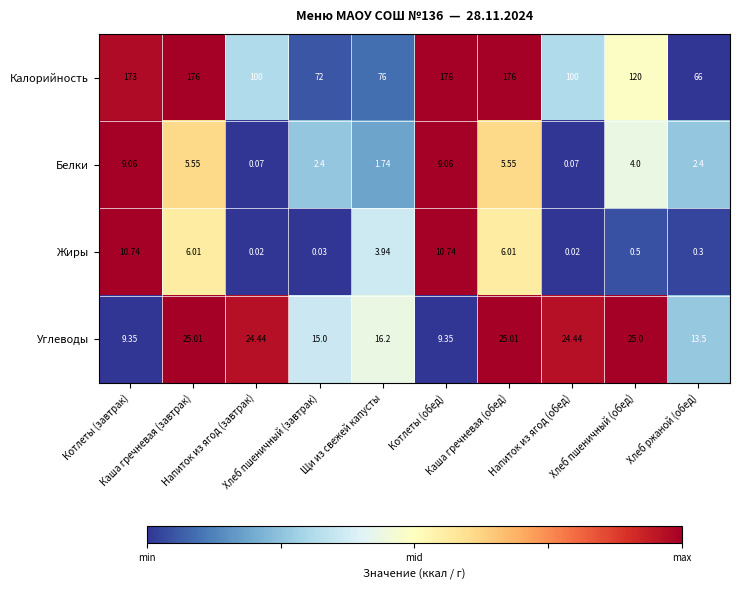

List the series in order of their peak value, lowest first.

Белки, Жиры, Углеводы, Калорийность